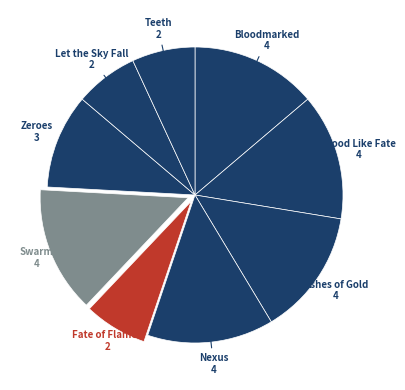

What is the ratio of the value at Teeth to the value at Swarm?

0.5